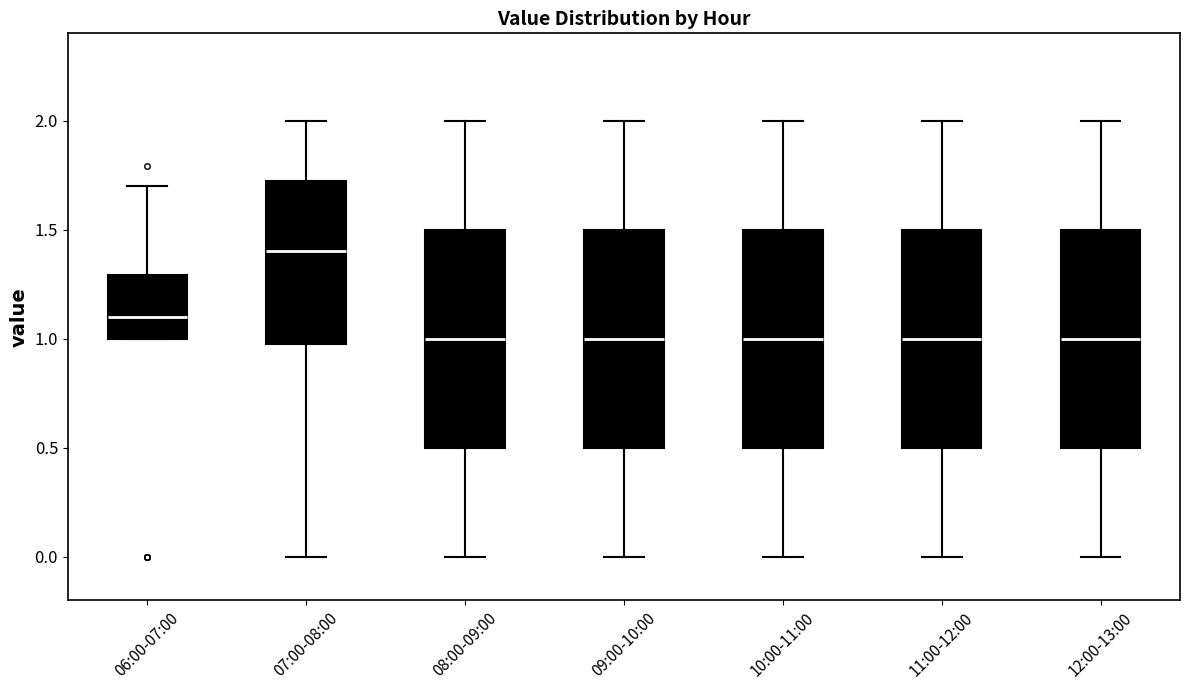

Reading left to right, transcribe this box plot: for each box, give where its median line is, the range the box spans, and where its two whiskers end, as read against the y-axis. The values are not printed on the chart, so give them approximately, as read against the axis.

06:00-07:00: median 1.1, box 1.0 to 1.3, whiskers 1.0 to 1.7
07:00-08:00: median 1.4, box 1.0 to 1.7, whiskers 0.0 to 2.0
08:00-09:00: median 1.0, box 0.5 to 1.5, whiskers 0.0 to 2.0
09:00-10:00: median 1.0, box 0.5 to 1.5, whiskers 0.0 to 2.0
10:00-11:00: median 1.0, box 0.5 to 1.5, whiskers 0.0 to 2.0
11:00-12:00: median 1.0, box 0.5 to 1.5, whiskers 0.0 to 2.0
12:00-13:00: median 1.0, box 0.5 to 1.5, whiskers 0.0 to 2.0